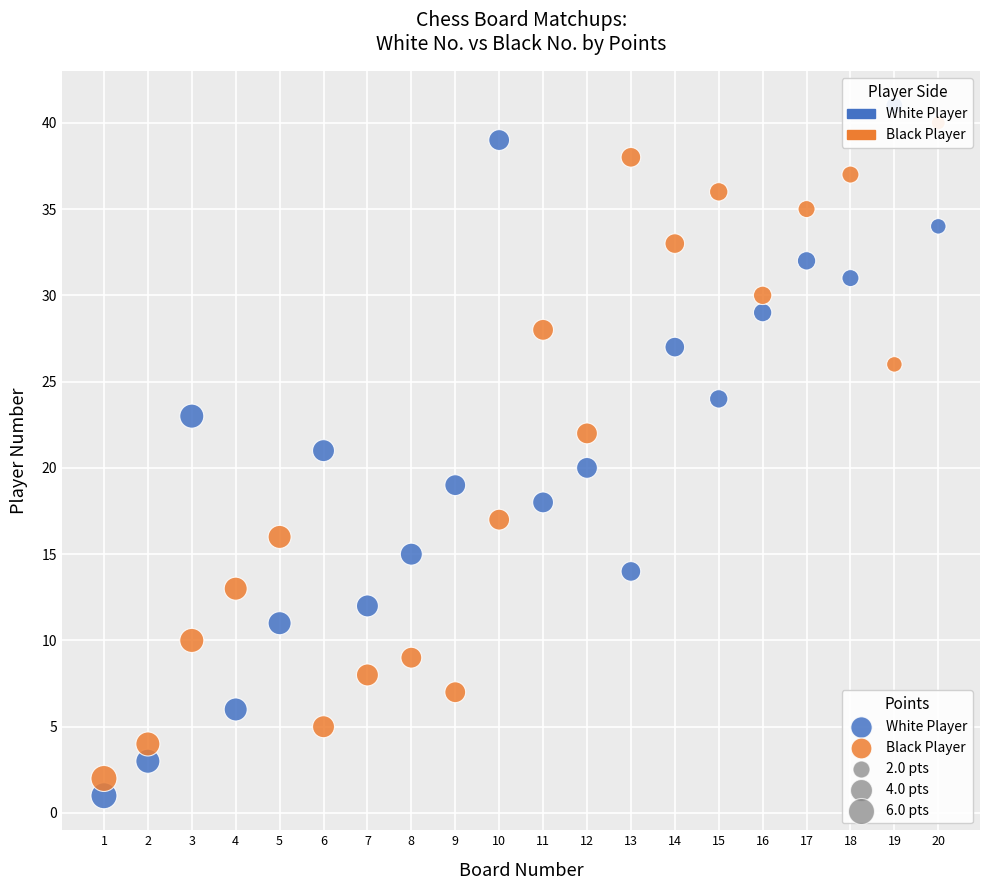

Across all data points, what is the range of X values (max minus min)?

19